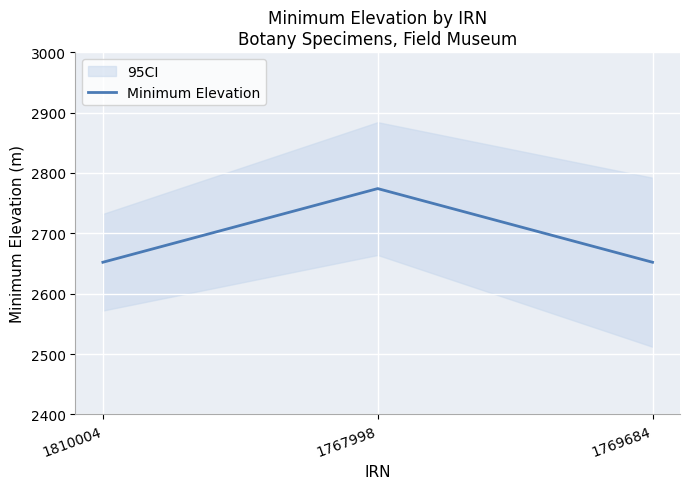

What is the label of the 2nd point from the right?

1767998